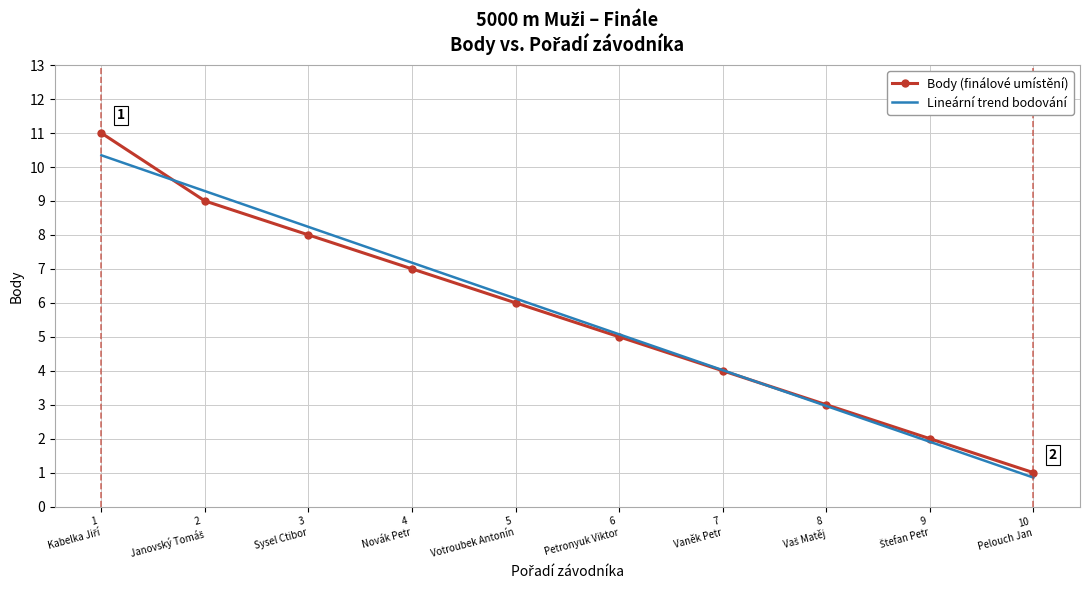

What is the highest value of the Body (finálové umístění) series?

11